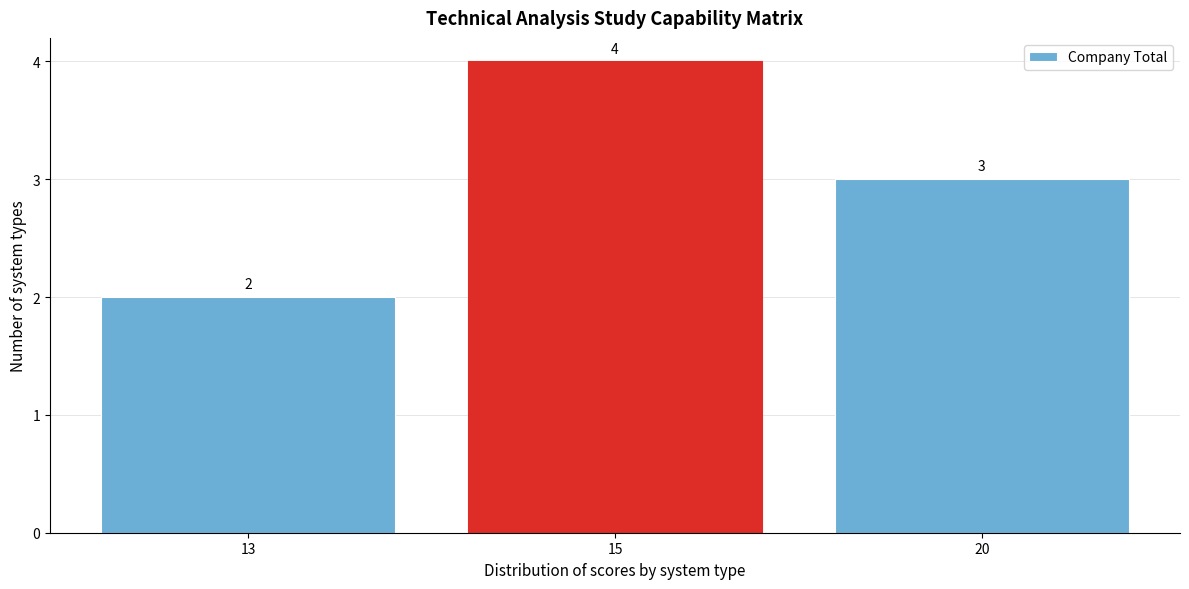

Reading left to right, what are all the values shown in this chart?

13=2	15=4	20=3